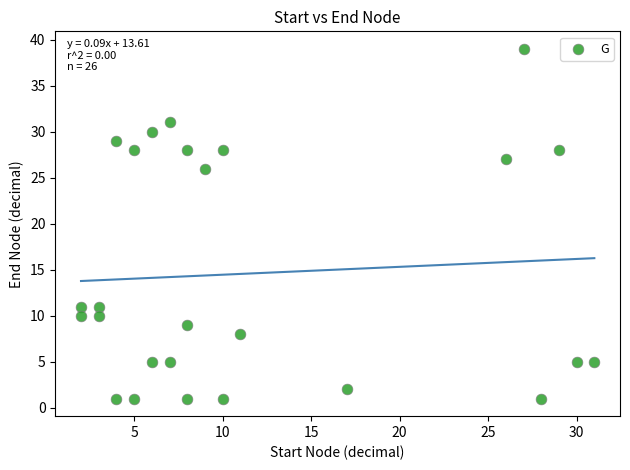

What is the range of X values (max minus min)?

29